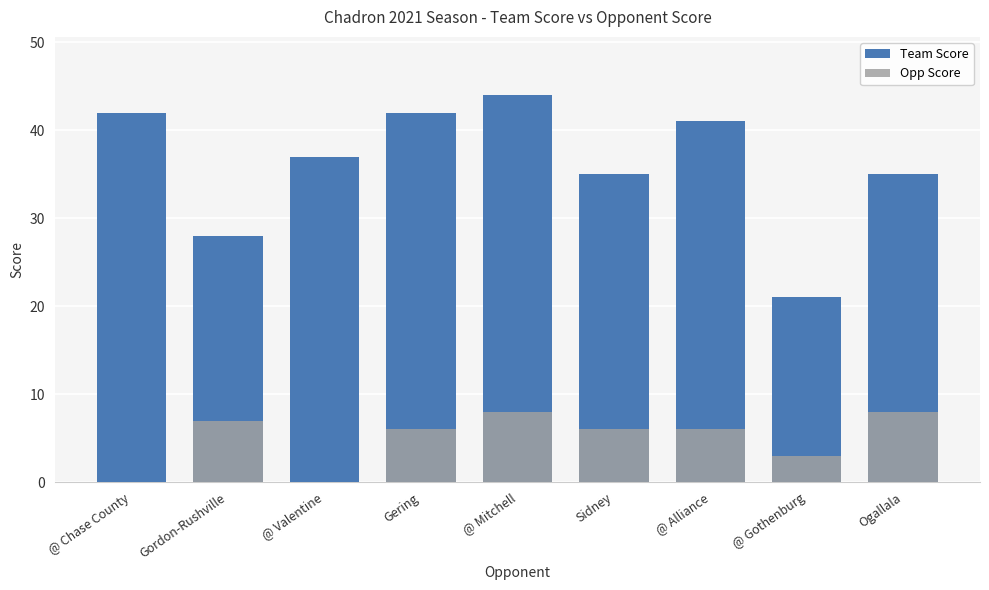

What is the difference between the Team Score values at @ Alliance and @ Chase County?

1